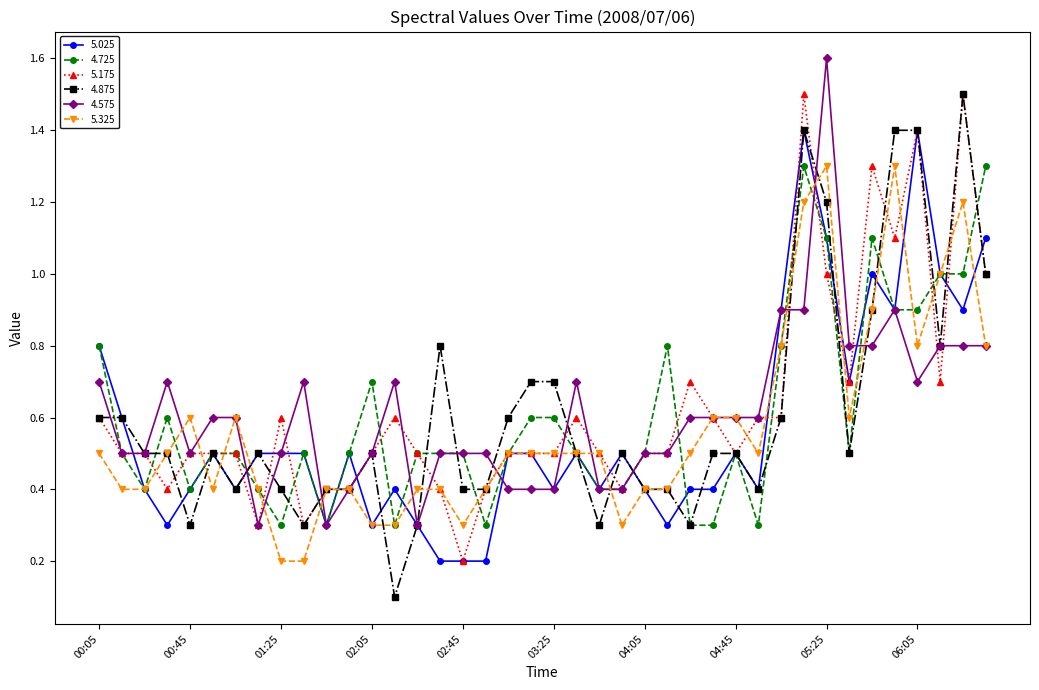

What is the highest value of the 4.575 series?

1.6